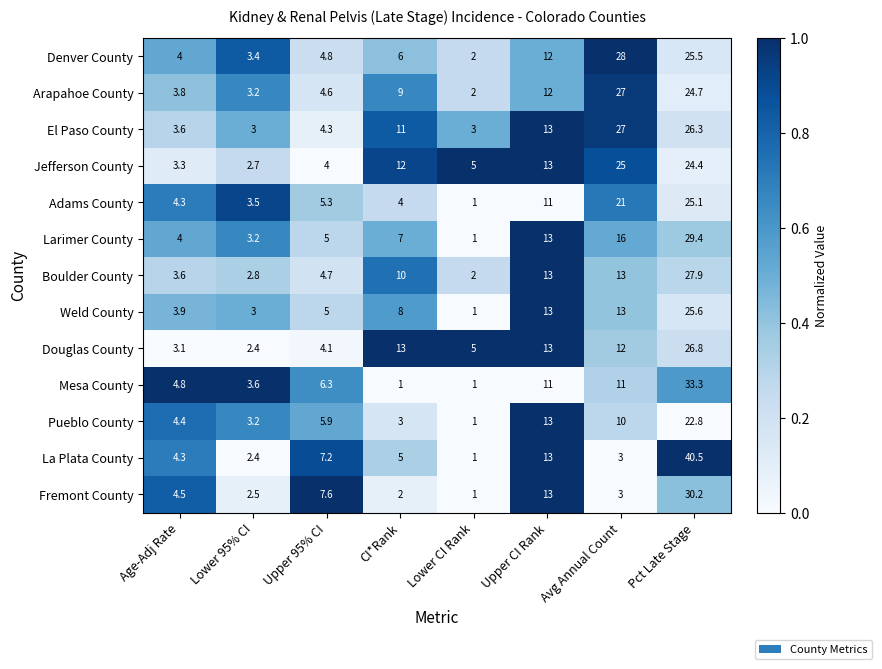

Read the Douglas County value at Upper 95% CI.

4.1